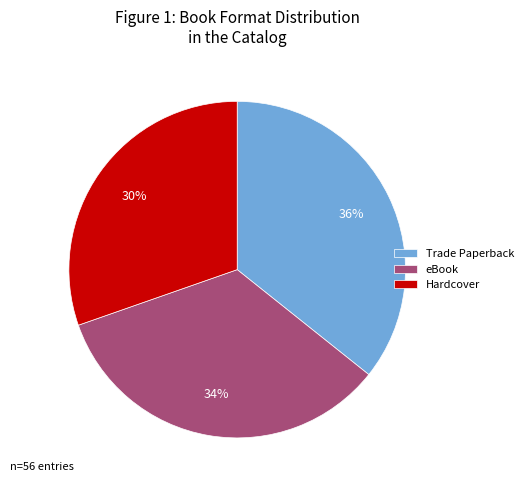

Is there a majority slice in this chart?

No